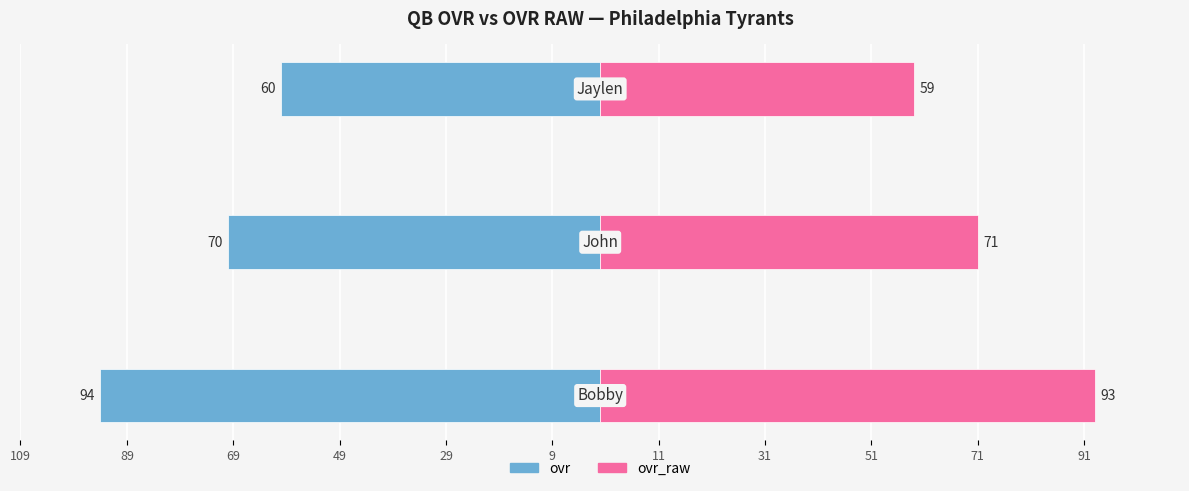

What is the value of the ovr_raw bar at the 3rd from the left?

59